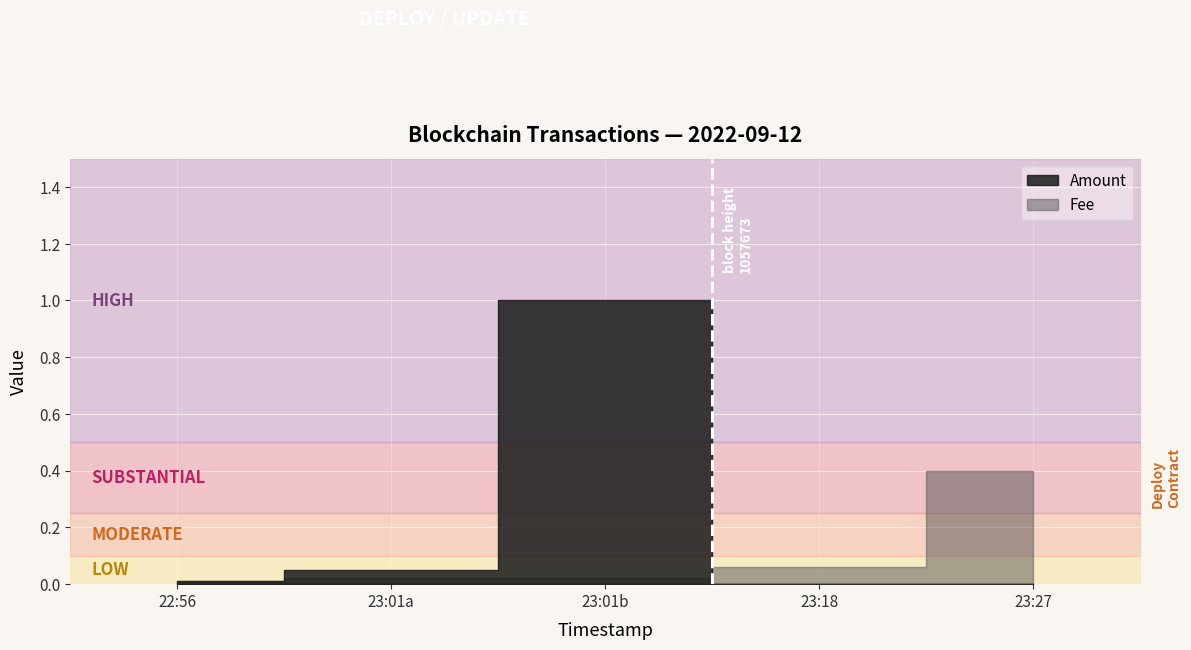

Reading right to left, what are all the values shown in this chart?

Amount: 2022-09-12 23:27:57=0.0	2022-09-12 23:18:47=0.0	2022-09-12 23:01:01=1.0	2022-09-12 23:01:01=0.1	2022-09-12 22:56:33=0.0
Fee: 2022-09-12 23:27:57=0.4	2022-09-12 23:18:47=0.1	2022-09-12 23:01:01=0.0	2022-09-12 23:01:01=0.0	2022-09-12 22:56:33=0.0